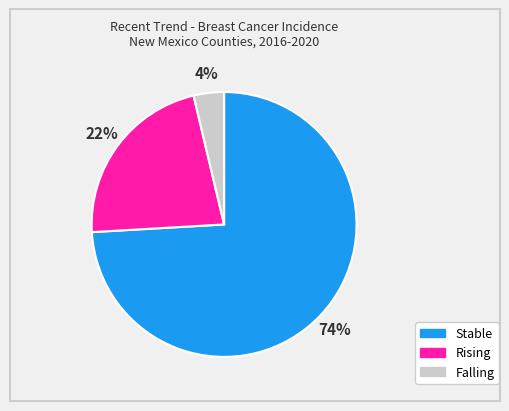

How many segments does this pie chart have?

3